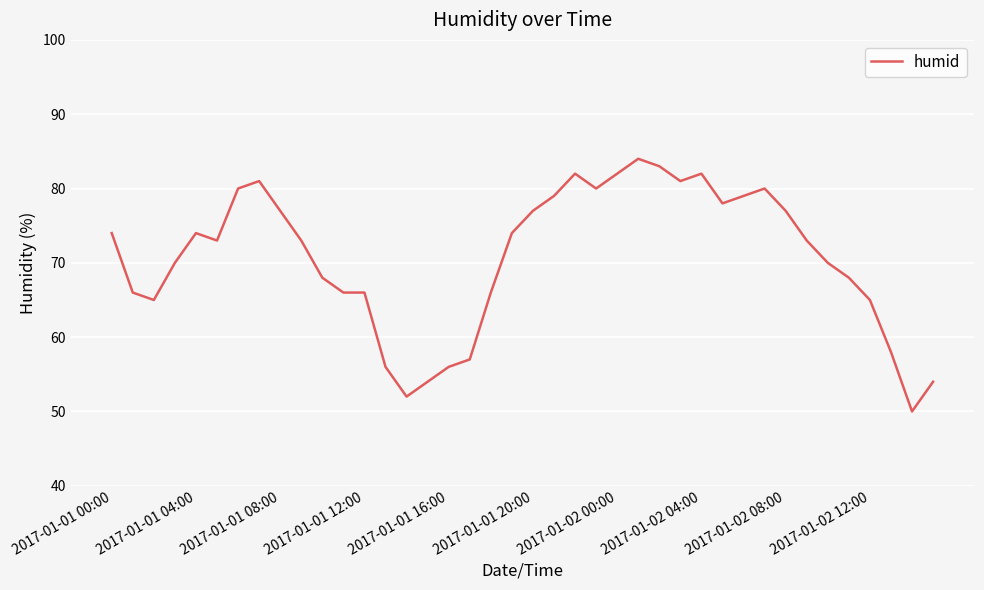

What is the greatest value displayed?

84